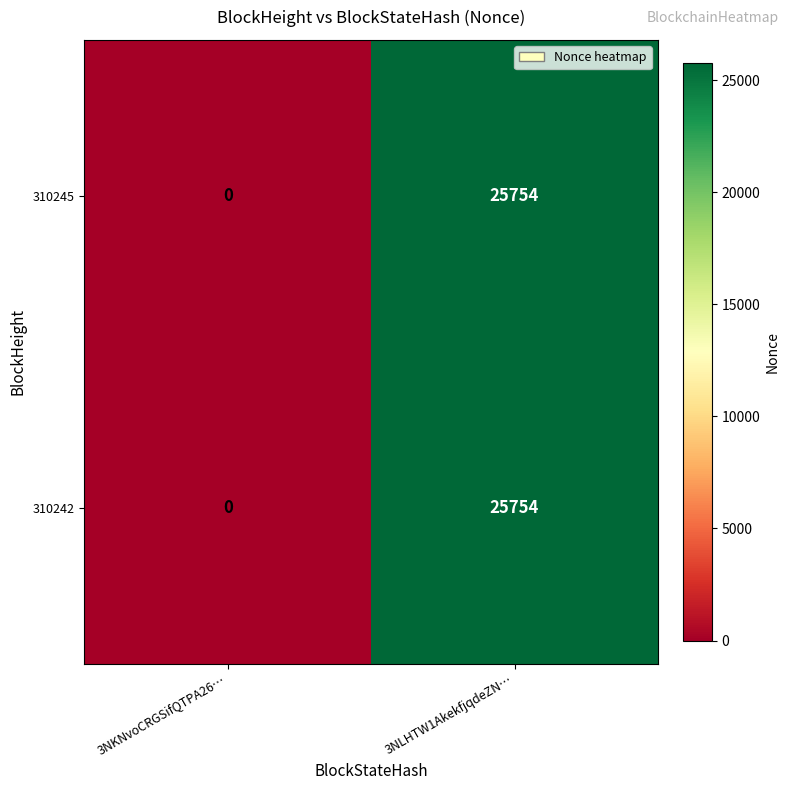

How many values in the 310242 series are below 25754?

1